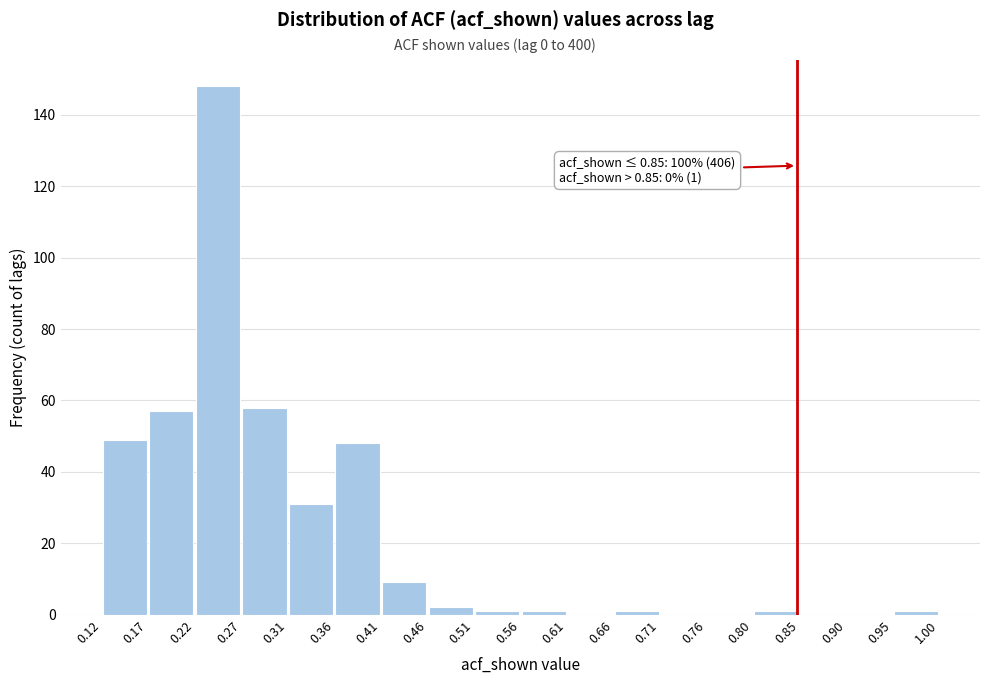

Over which range of the x-axis is the bar tallest?

0.22 to 0.27